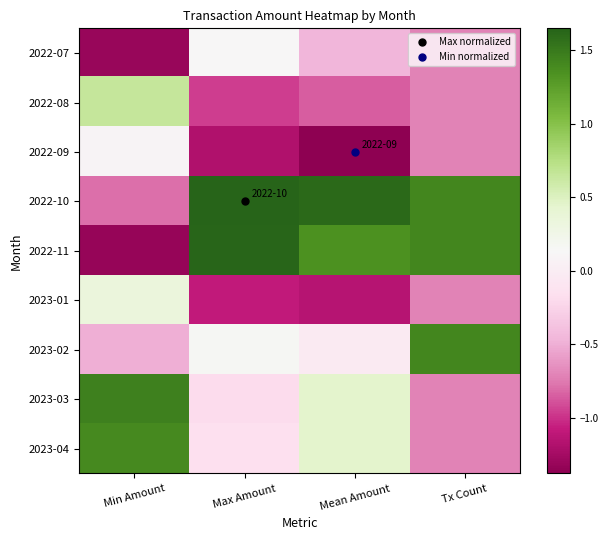

At which category does the chart reach its minimum across all series?

Mean Amount